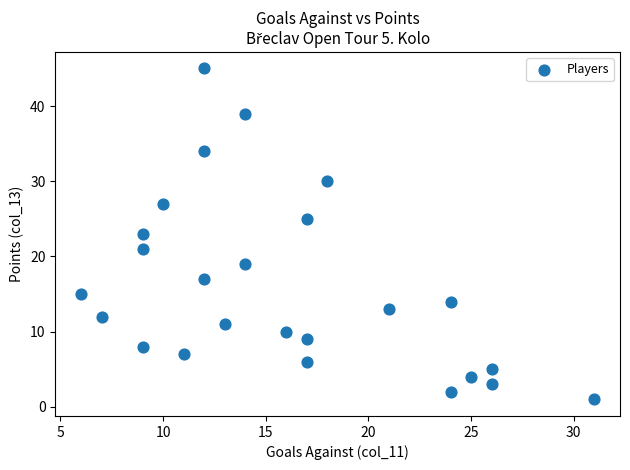

What is the range of Y values (max minus min)?

44